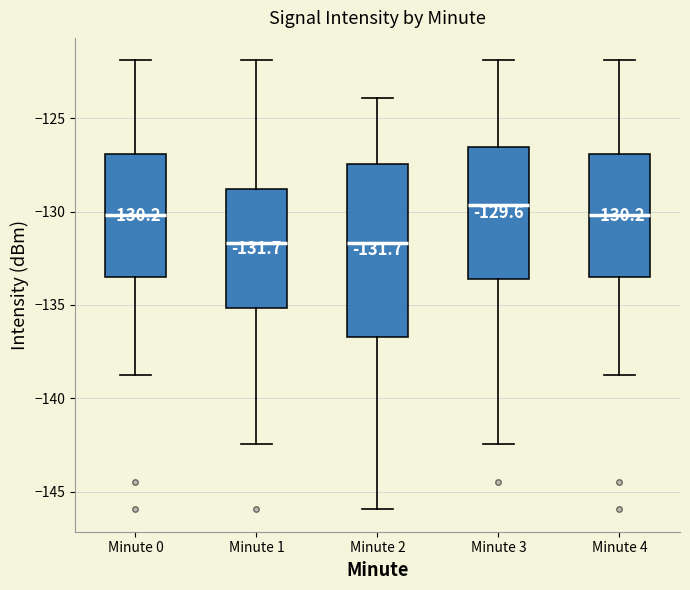

Which box has the highest median line?

Minute 3